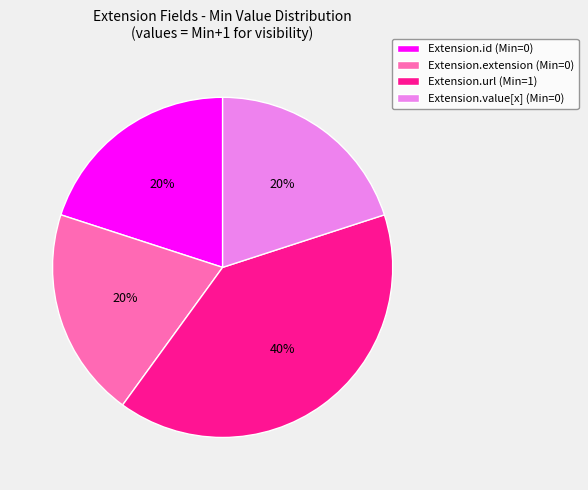

Is it true that Extension.extension (Min=0) is 20% of the pie?

True